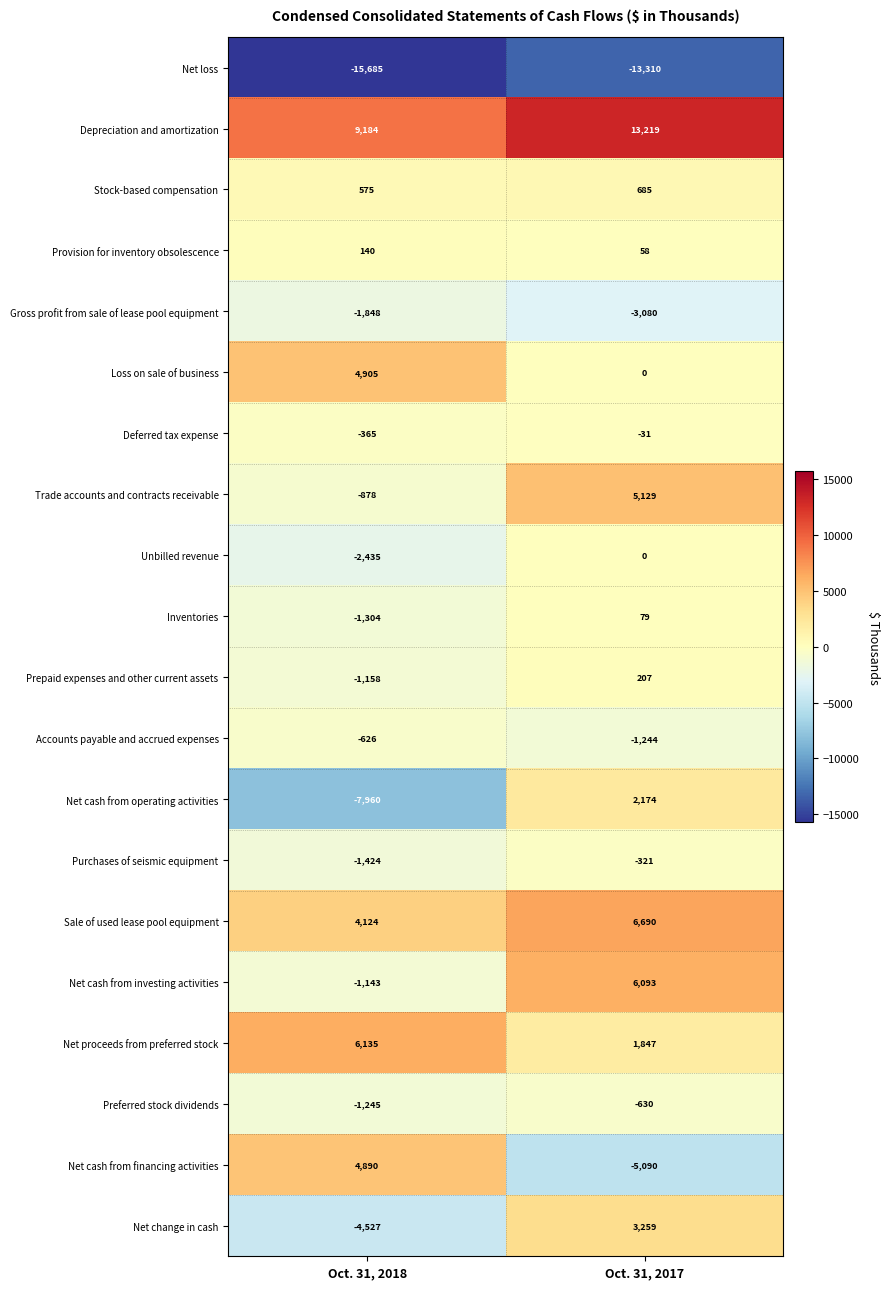

Which series has the largest range (max minus min)?

Net cash from operating activities